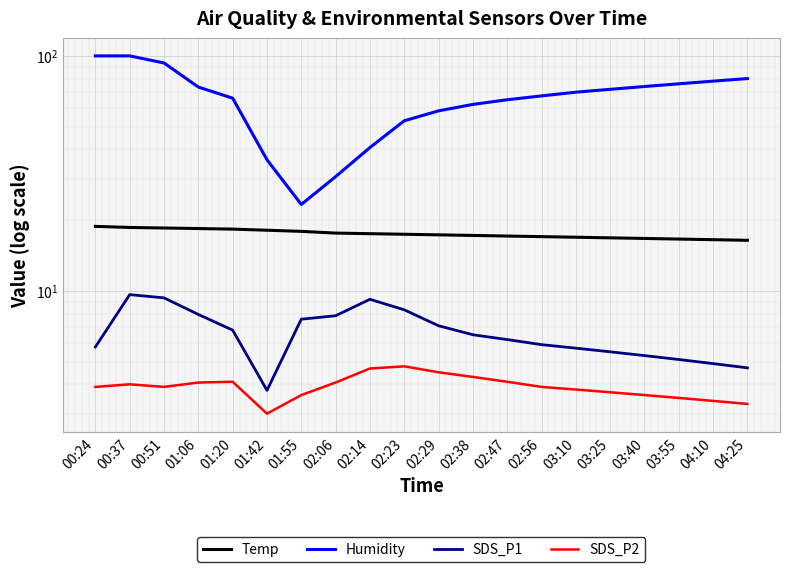

The SDS_P1 series shows 5.1 at 03:55. True or false?

True